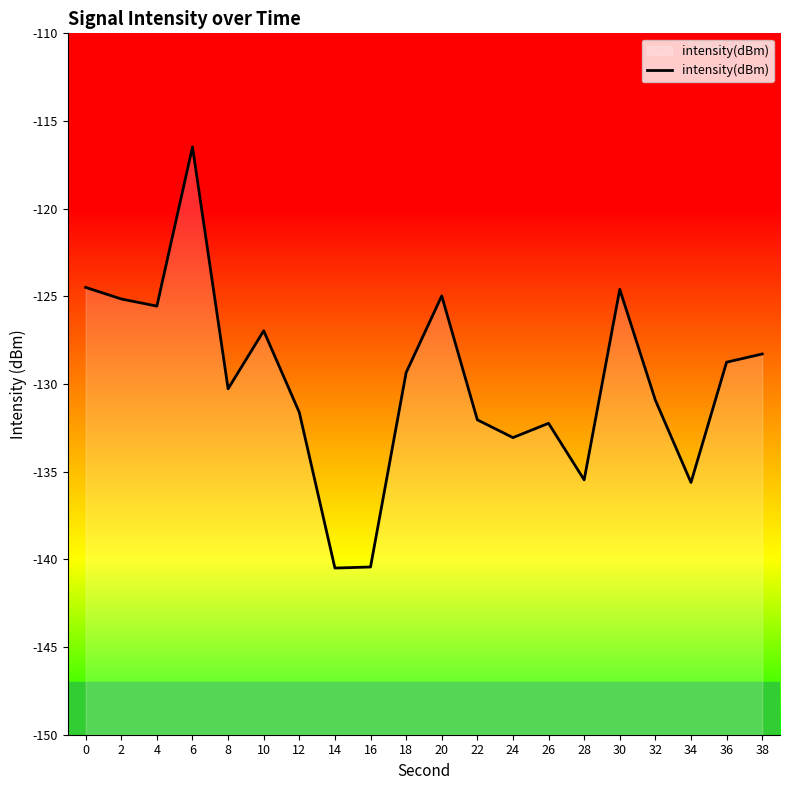

What is the change in value from 16 to 20?

+15.5